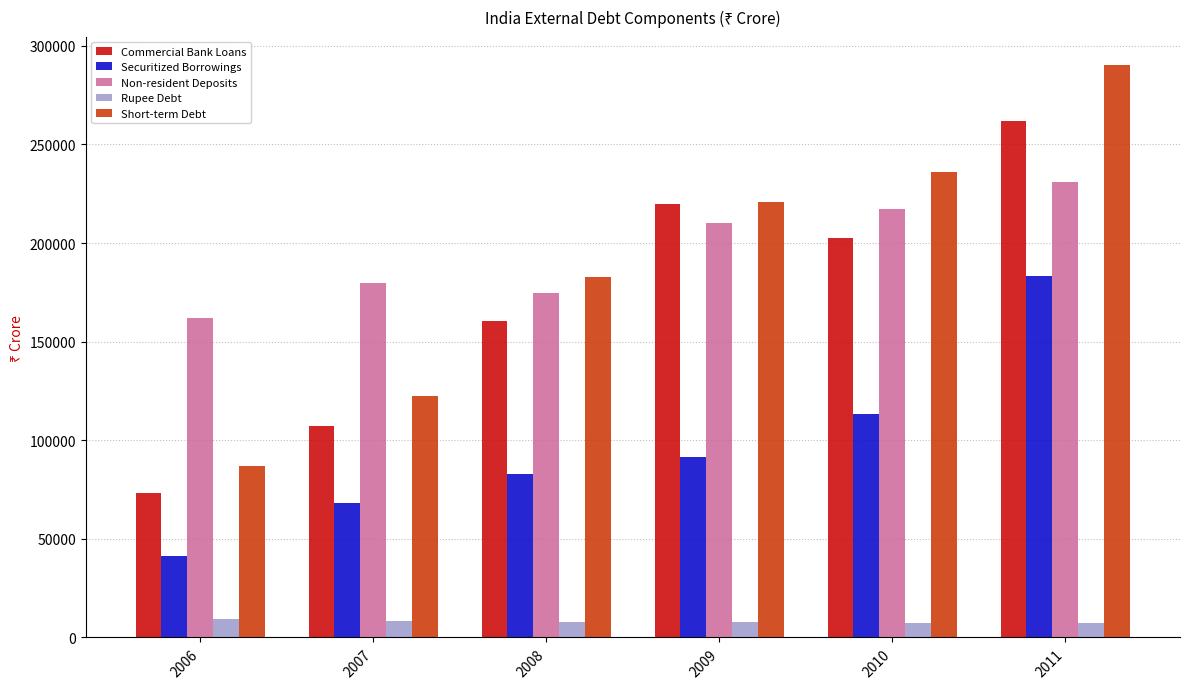

What is the smallest value displayed?

7147